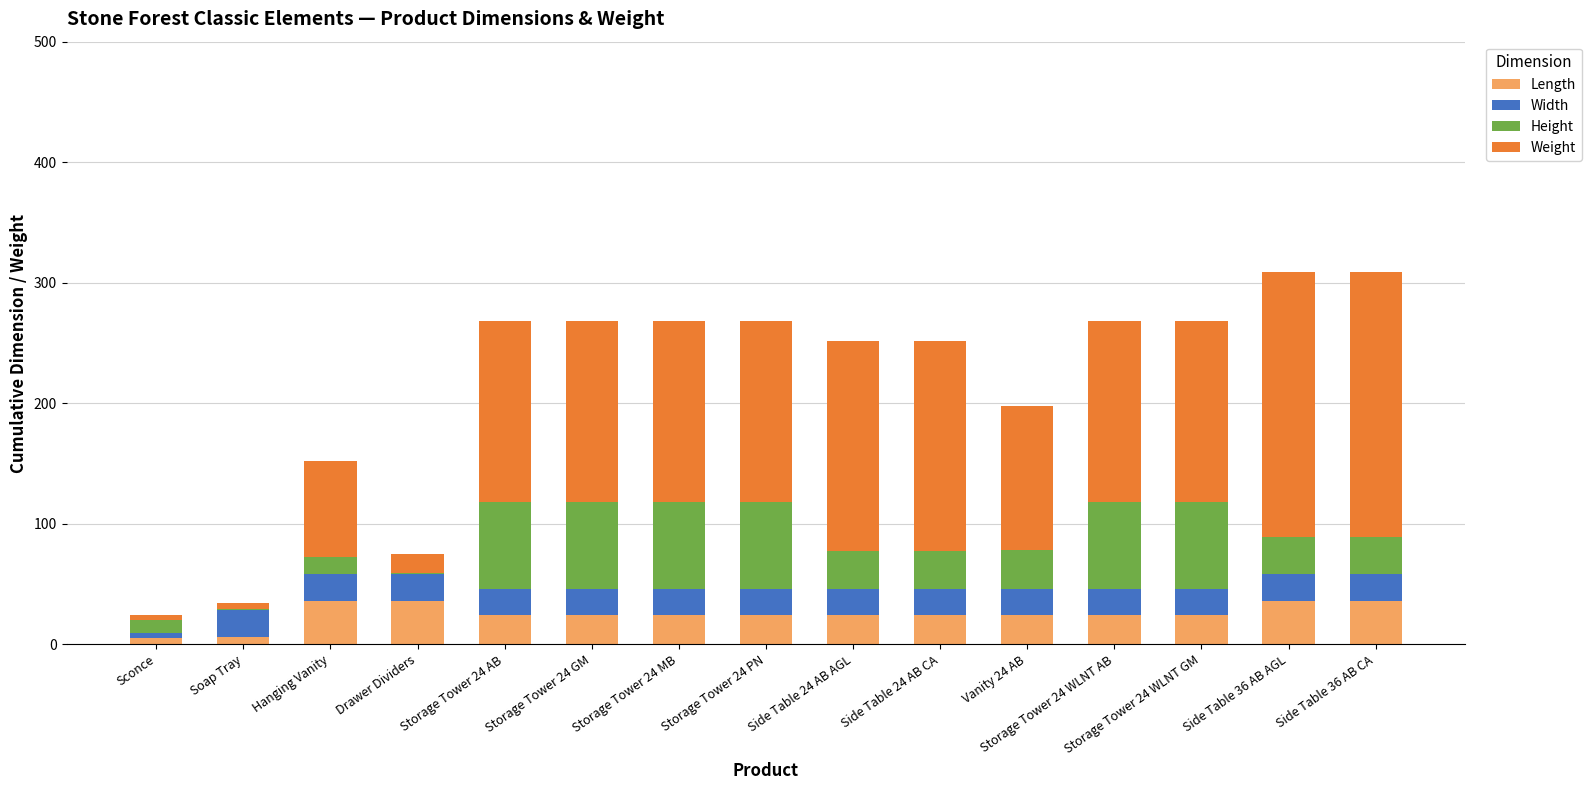

What is the sum of all Length values?

371.5